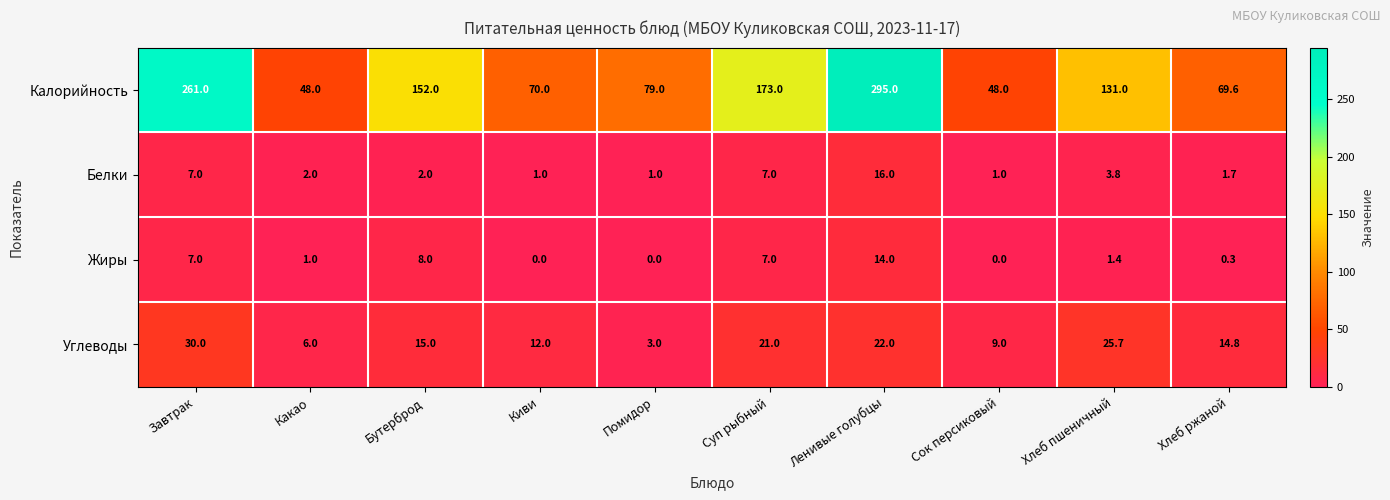

Which category has the highest value in the Белки series?

Ленивые голубцы